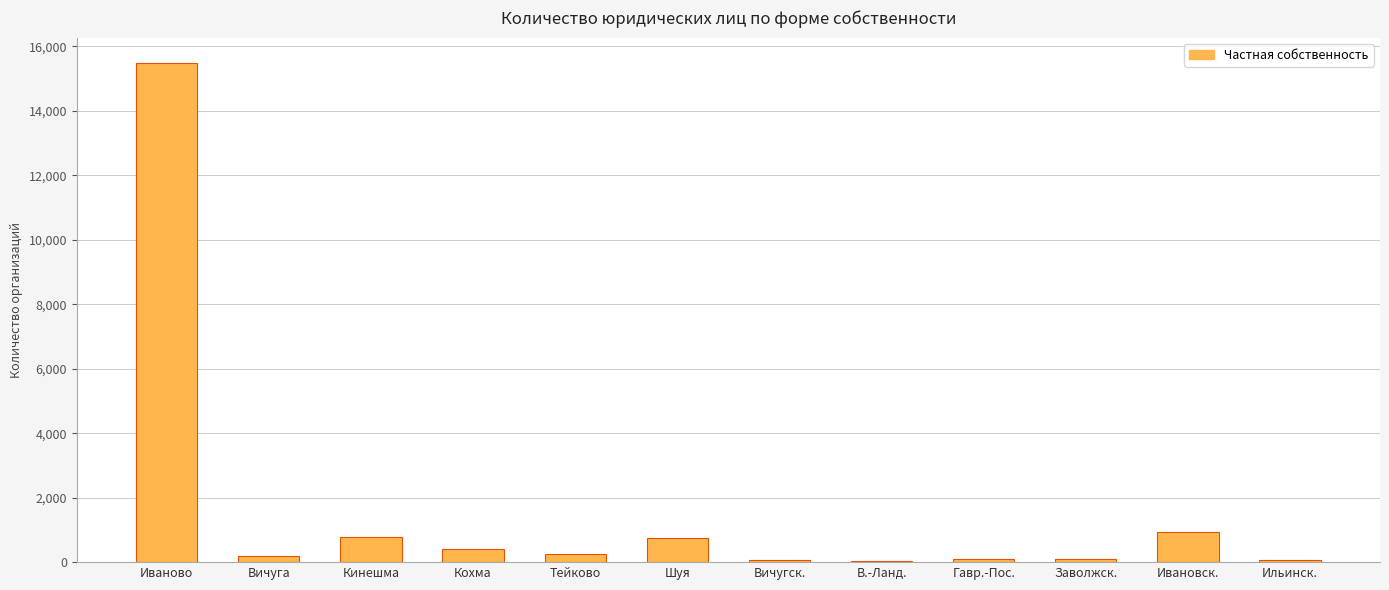

At which category does the chart reach its peak across all series?

Иваново